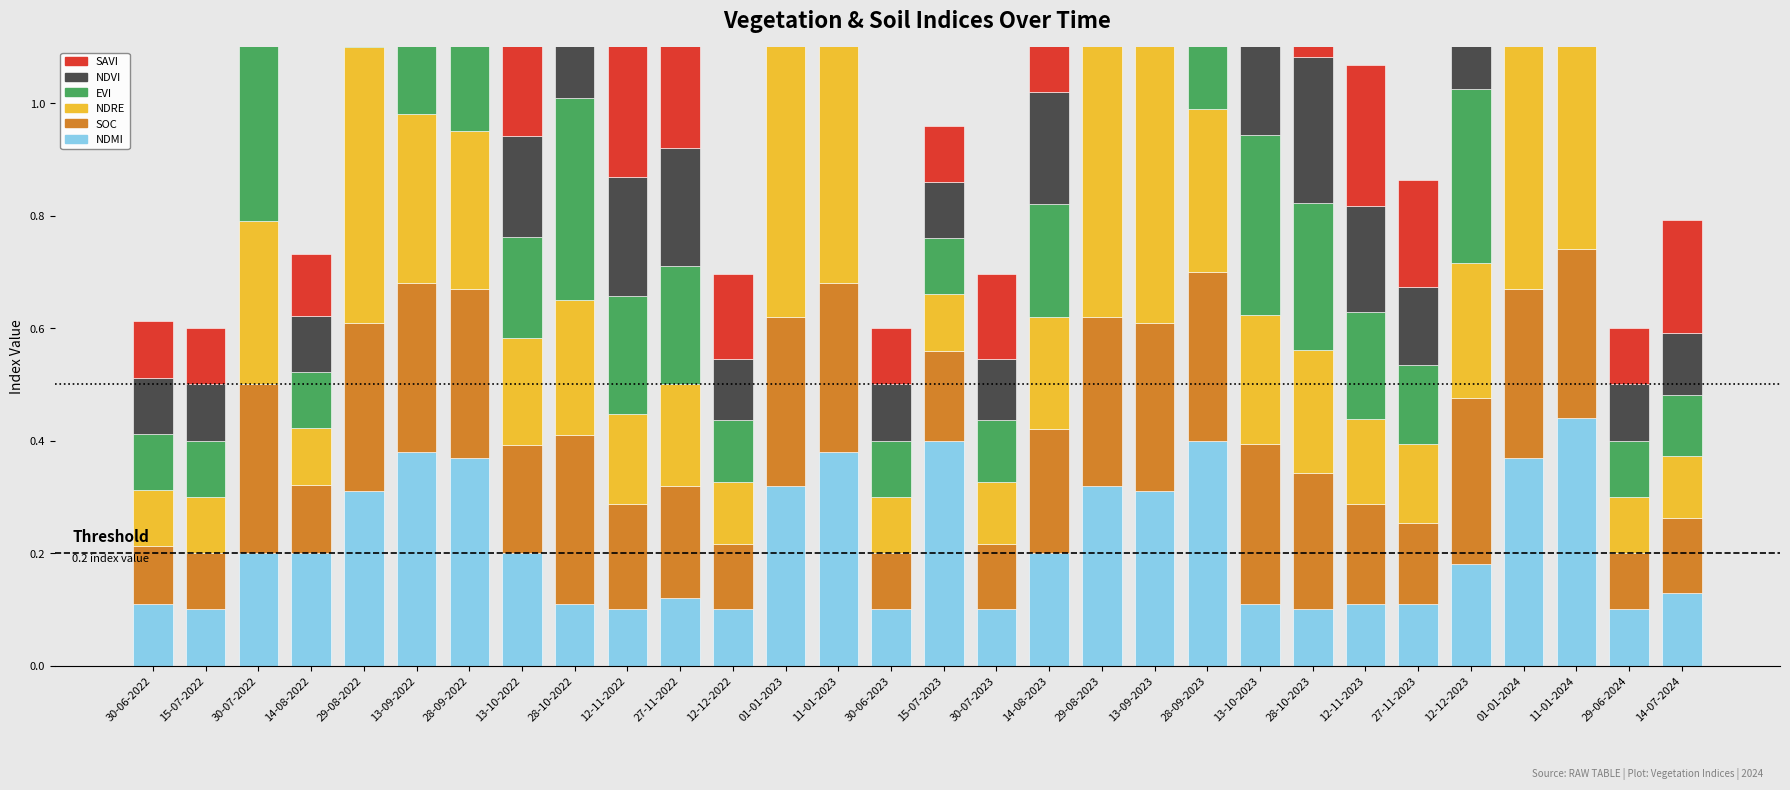

What is the total value across all series at 13-09-2022?

2.0